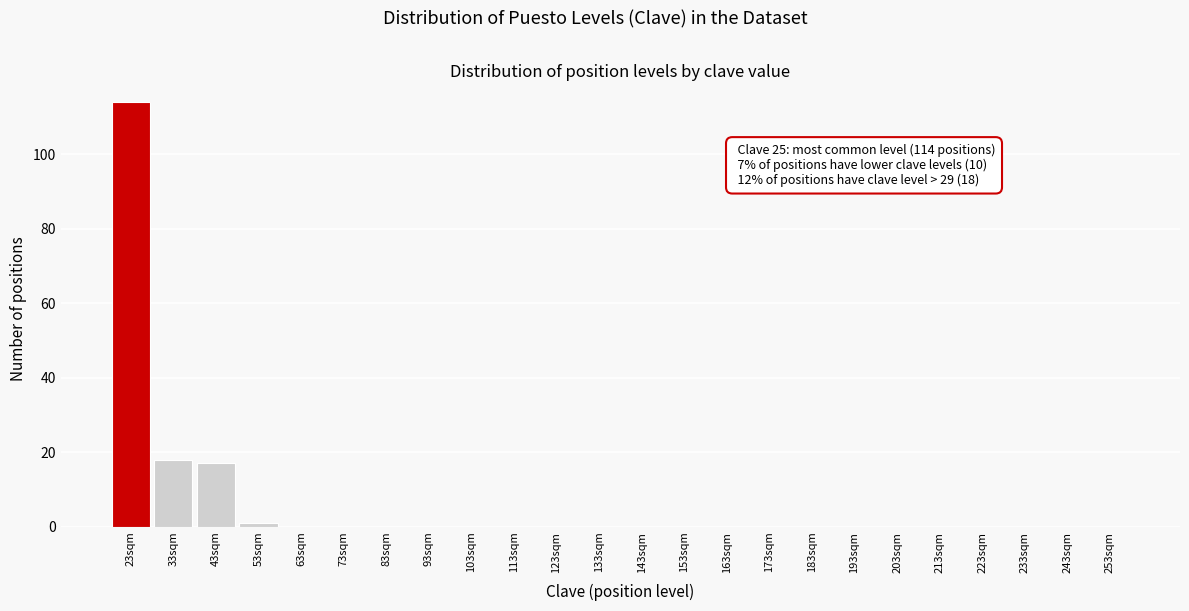

Reading left to right, list all the values displayed in this chart.

23sqm=114	33sqm=18	43sqm=17	53sqm=1	63sqm=0	73sqm=0	83sqm=0	93sqm=0	103sqm=0	113sqm=0	123sqm=0	133sqm=0	143sqm=0	153sqm=0	163sqm=0	173sqm=0	183sqm=0	193sqm=0	203sqm=0	213sqm=0	223sqm=0	233sqm=0	243sqm=0	253sqm=0